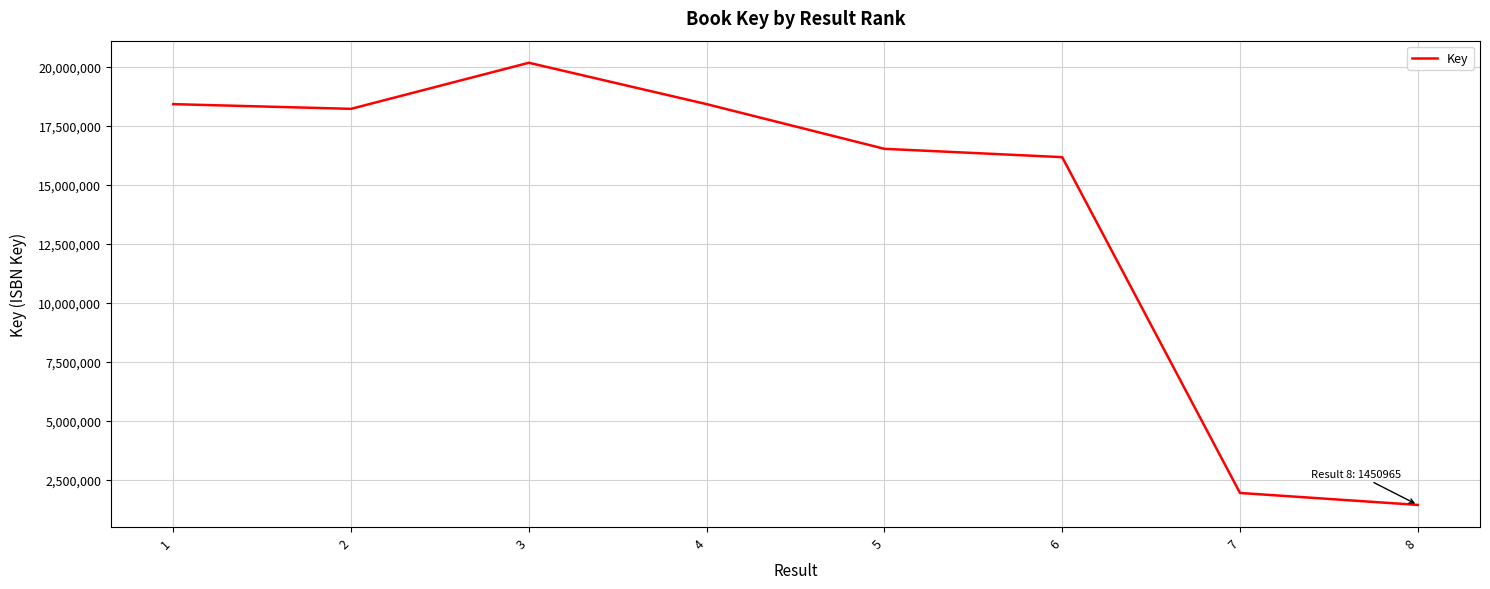

Which category has the lowest value across all series?

8